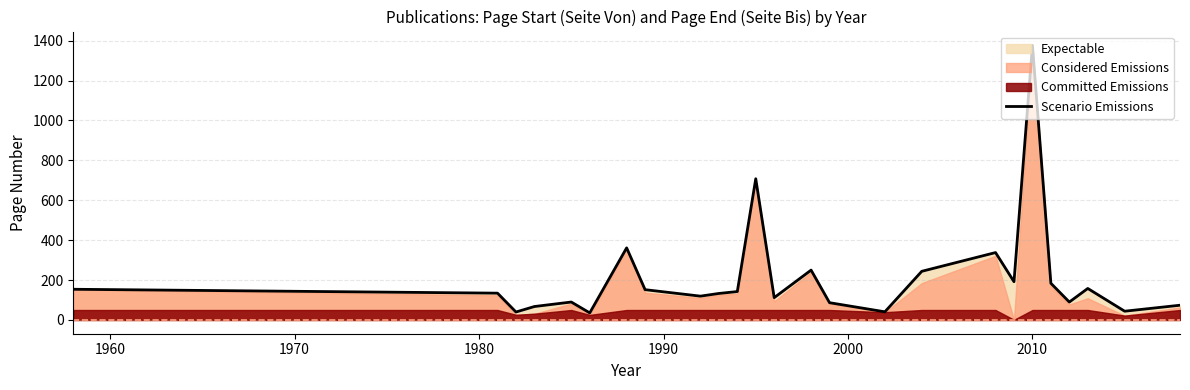

Reading left to right, list all the values displayed in this chart.

154.0	134.5	40.0	67.5	90.0	35.5	361.5	152.0	119.5	133.0	142.5	708.0	112.0	250.0	86.7	41.0	244.0	338.0	192.0	1377.0	184.0	90.0	158.0	44.0	74.0